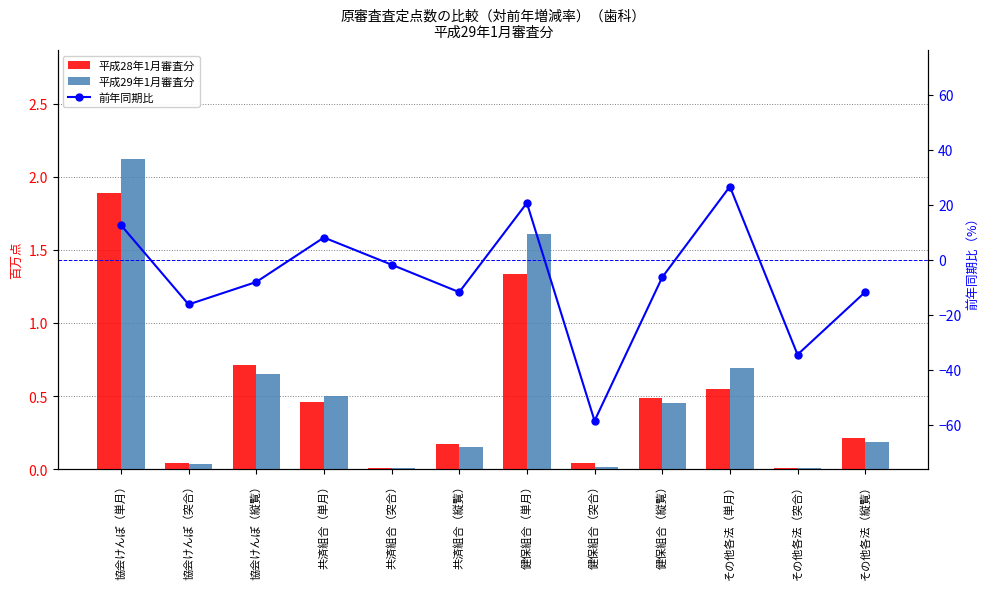

At which category is the sum across all series the highest?

その他各法（単月）